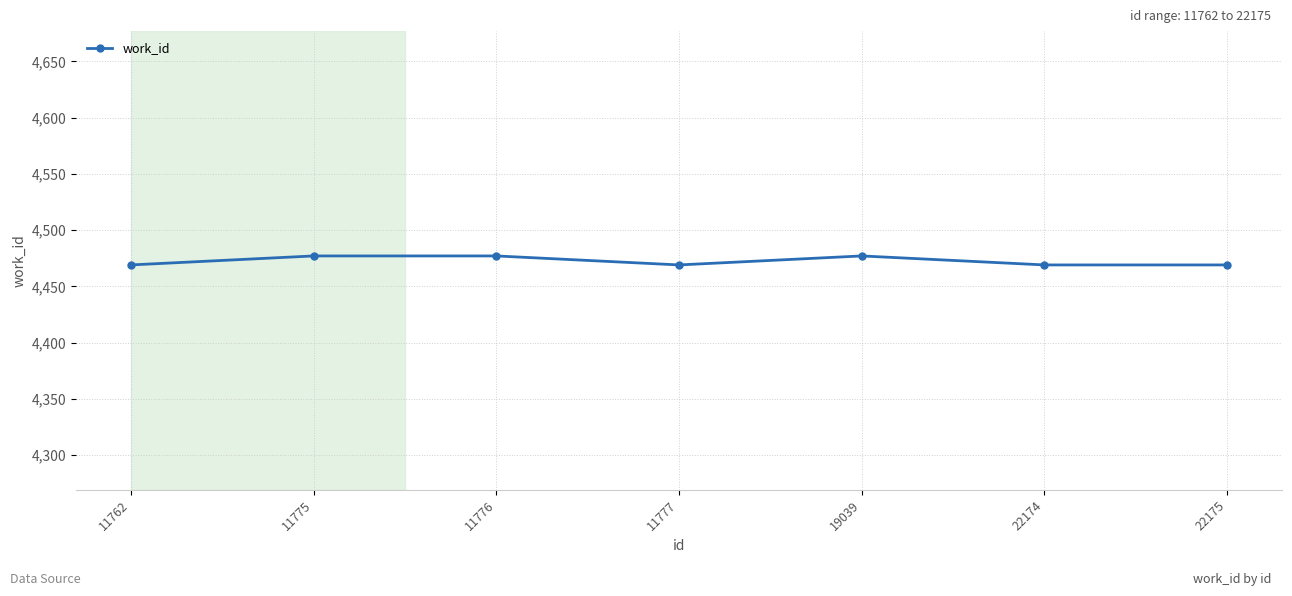

What is the minimum value shown in the chart?

4469